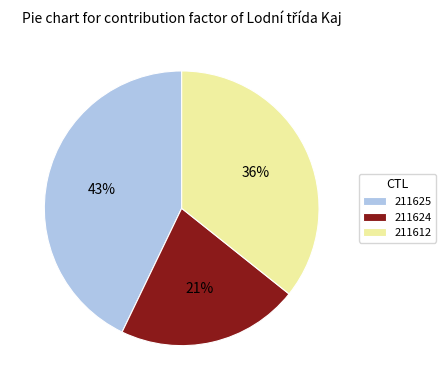

The 211612 slice represents 36% of the pie. True or false?

True